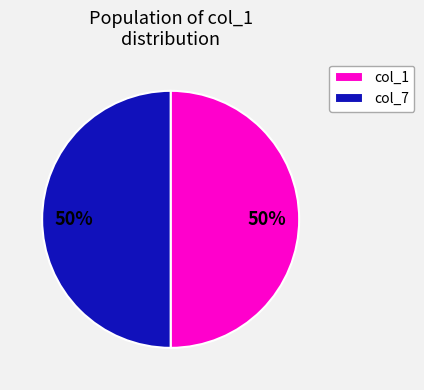

True or false: col_1 accounts for 50% of the total.

True